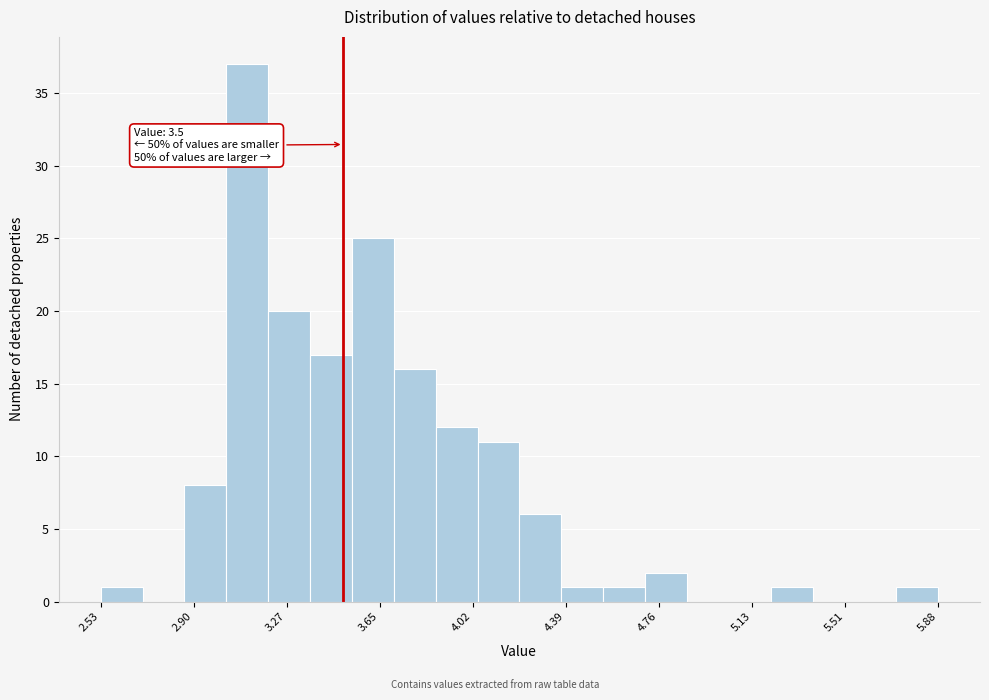

Around what value on the x-axis is the tallest bar? Give the approximate position of its centre, as read against the axis.

3.10